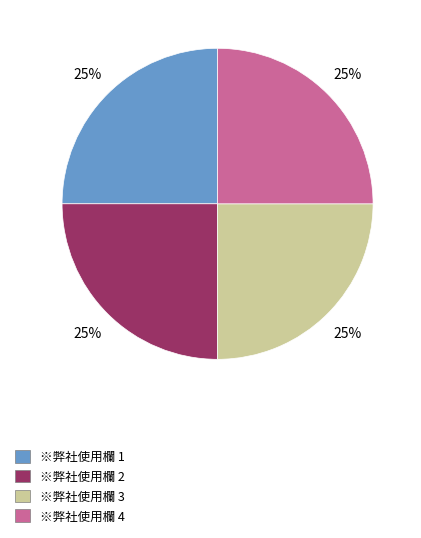

Does any single category account for the majority?

No